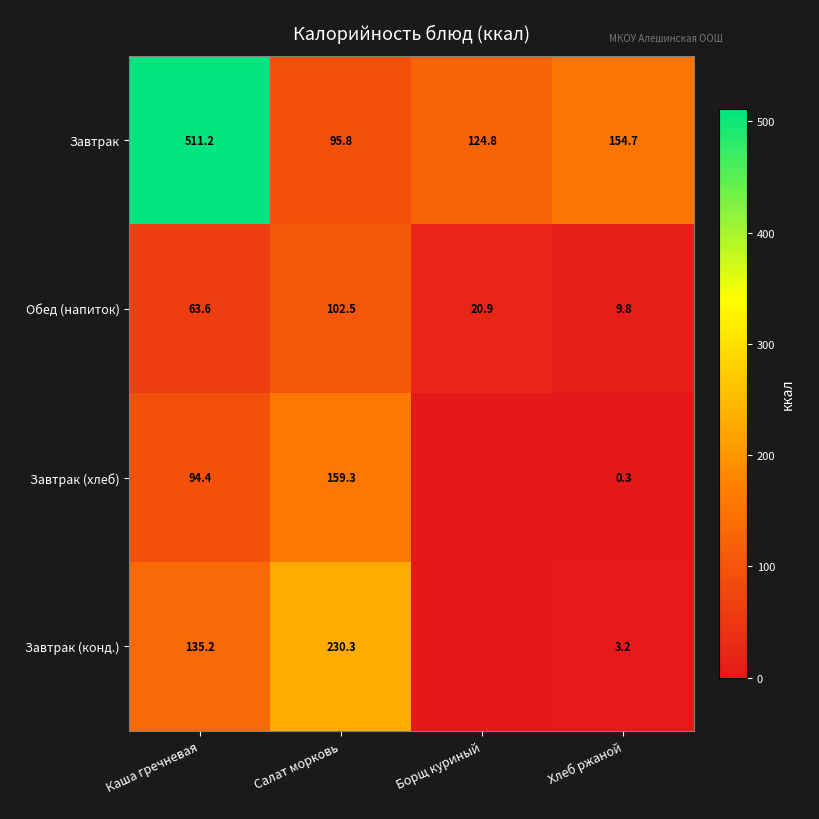

What is the difference between the maximum and minimum values in the Завтрак (конд.) series?

230.3